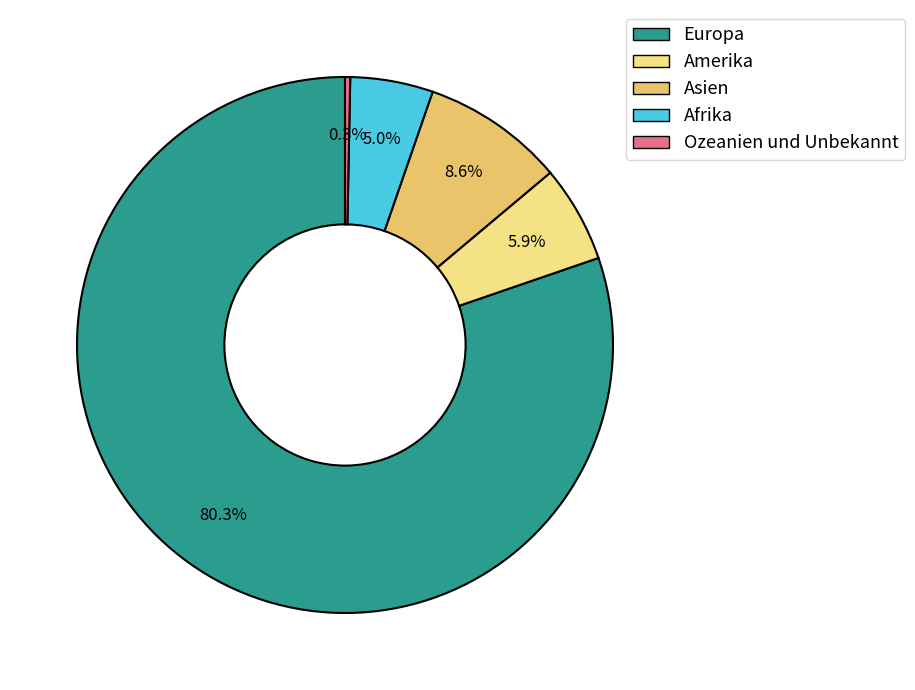

What portion of the pie excludes Afrika?

95.0%